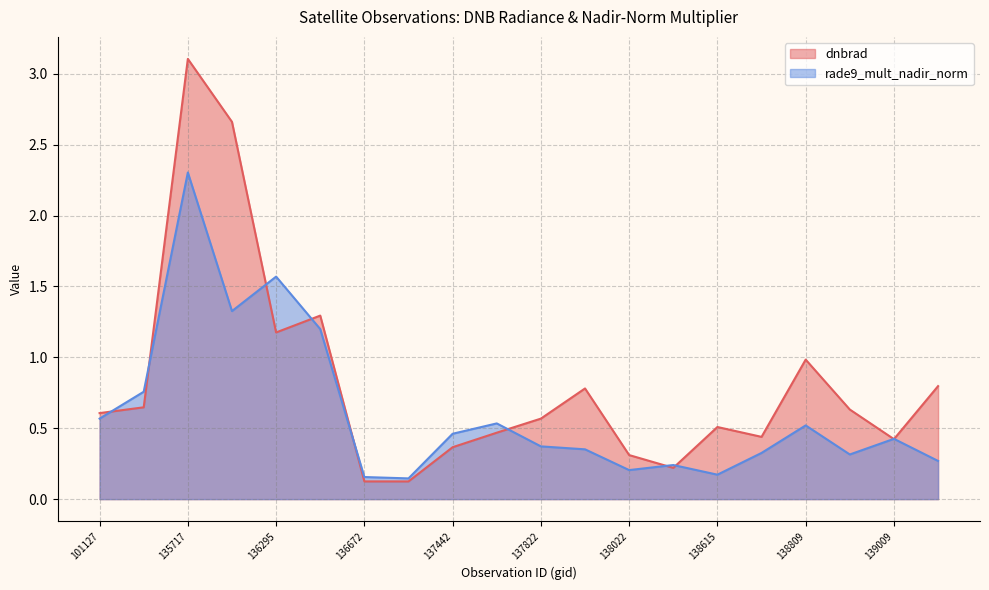

Where do rade9_mult_nadir_norm and dnbrad first cross each other?

101127 and 101251